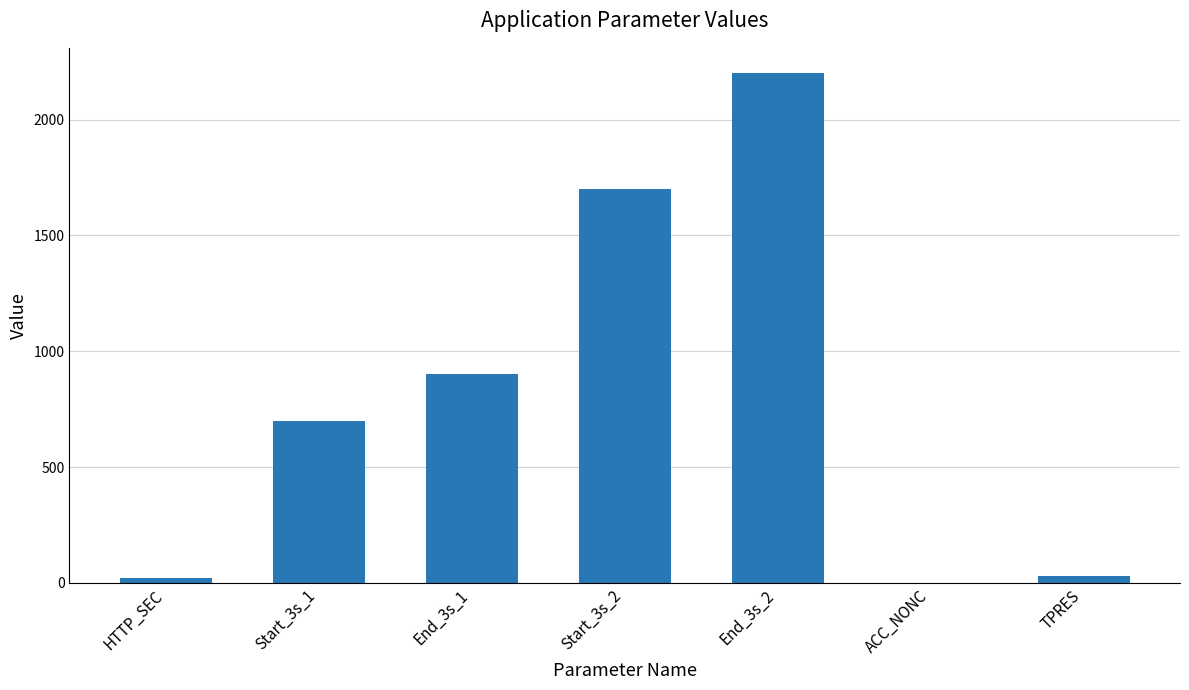

Which category has the highest value across all series?

End_3s_2